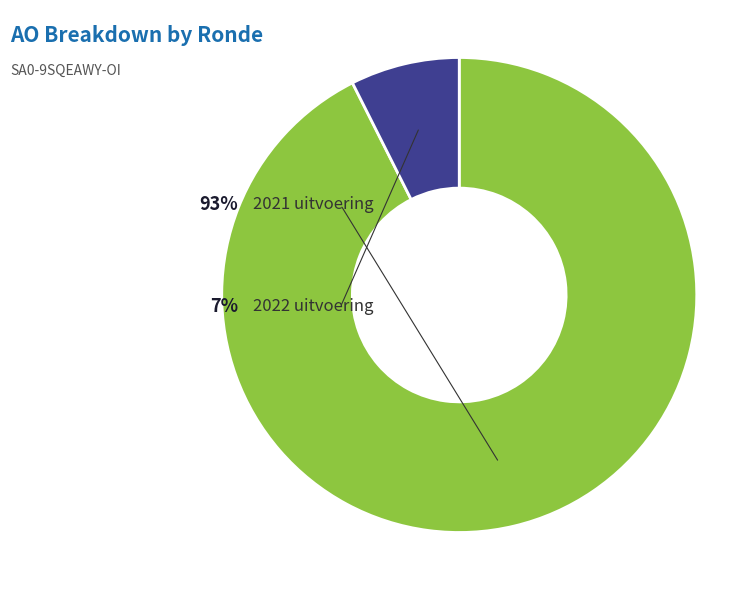

How many segments does this pie chart have?

2